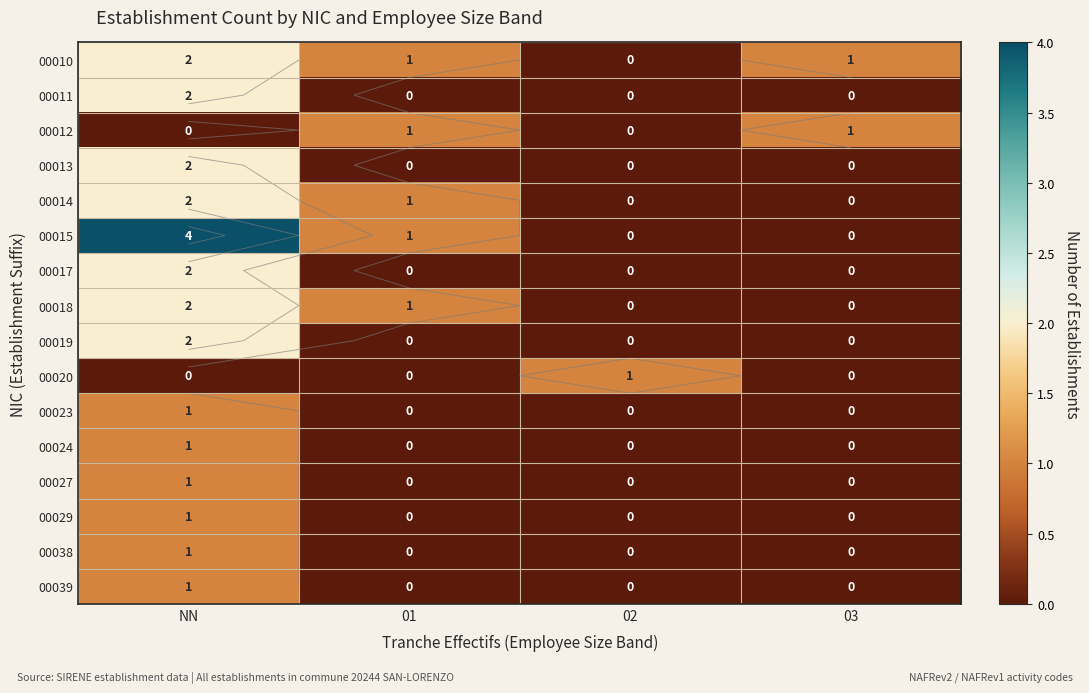

Which series has the widest spread of values?

00015